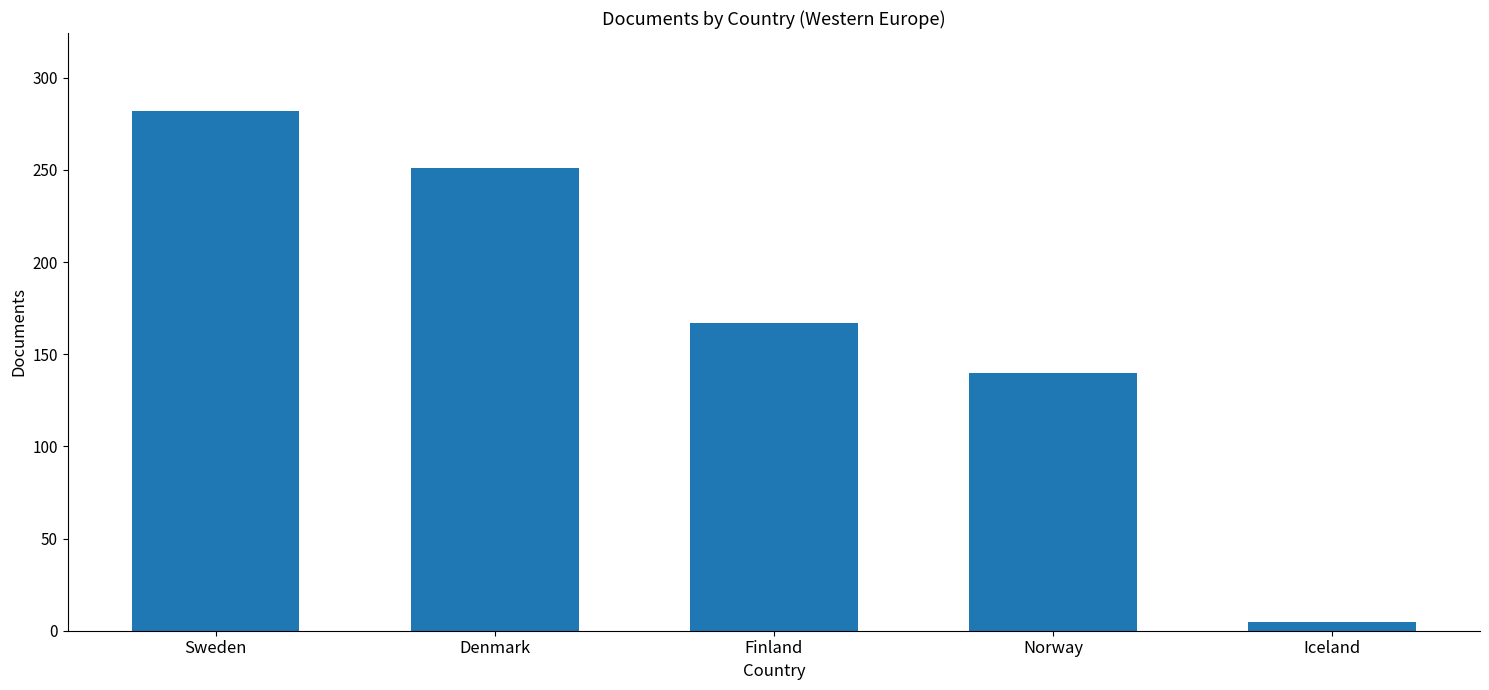

At which category does the chart reach its peak across all series?

Sweden